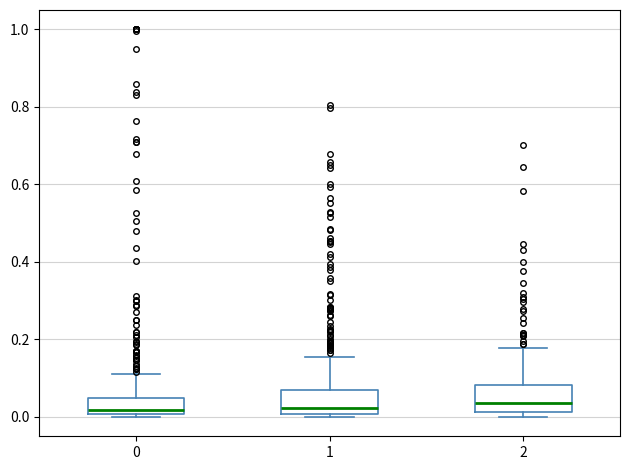

Where is the upper edge of the box at x = 1 on the y-axis? The values are not printed on the chart, so give them approximately, as read against the axis.

0.08